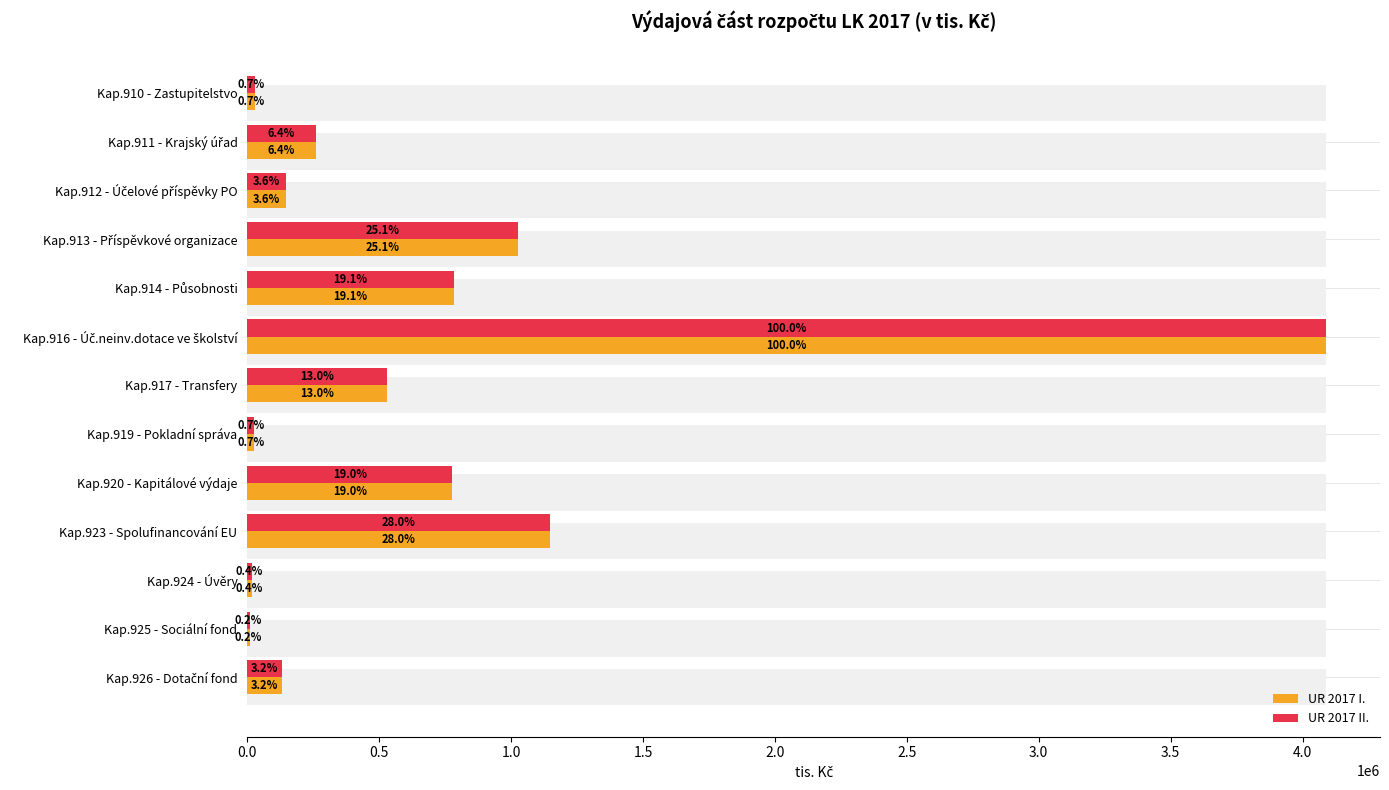

Is it true that UR 2017 II. equals 66871.7 at Kap.911 - Krajský úřad?

False